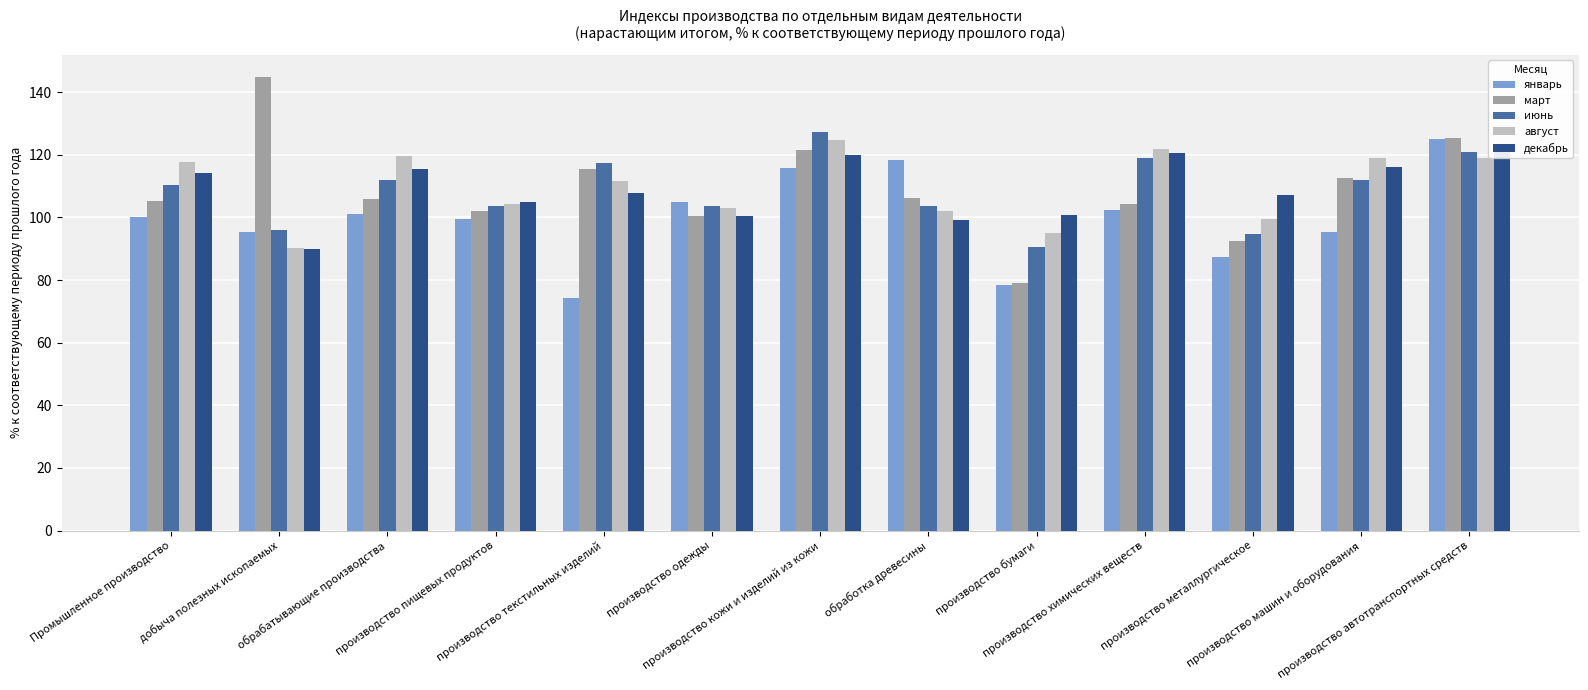

Are the bars horizontal?

No